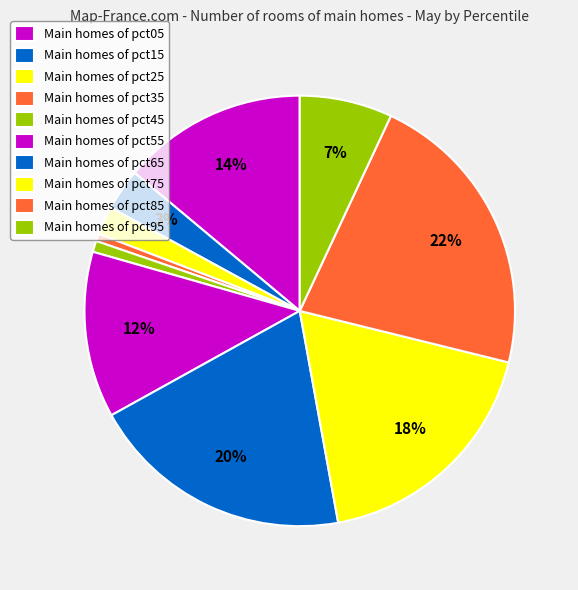

Count the number of slices in the pie.

10